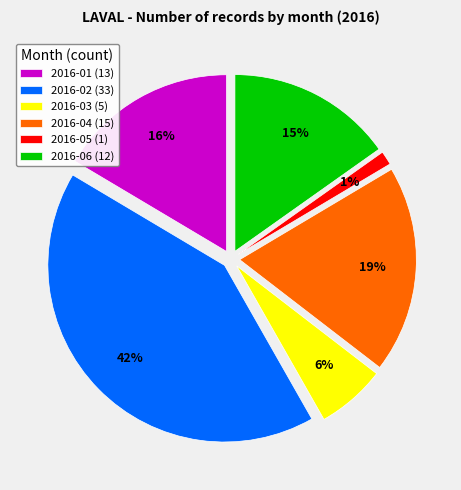

True or false: 2016-02 accounts for 42% of the total.

True